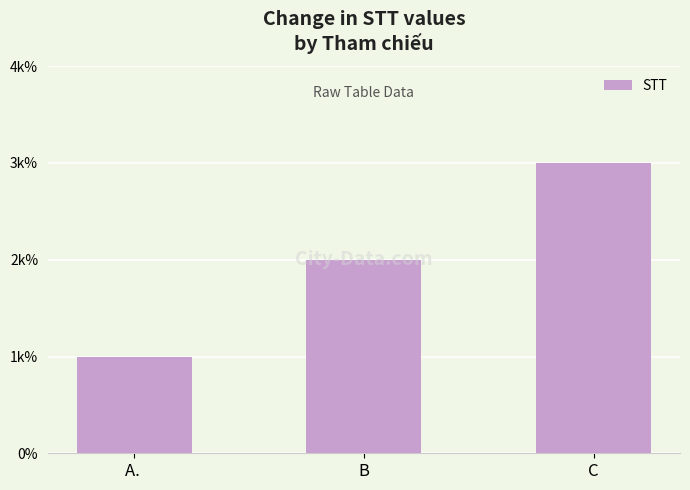

Reading left to right, what are all the values shown in this chart?

1	2	3